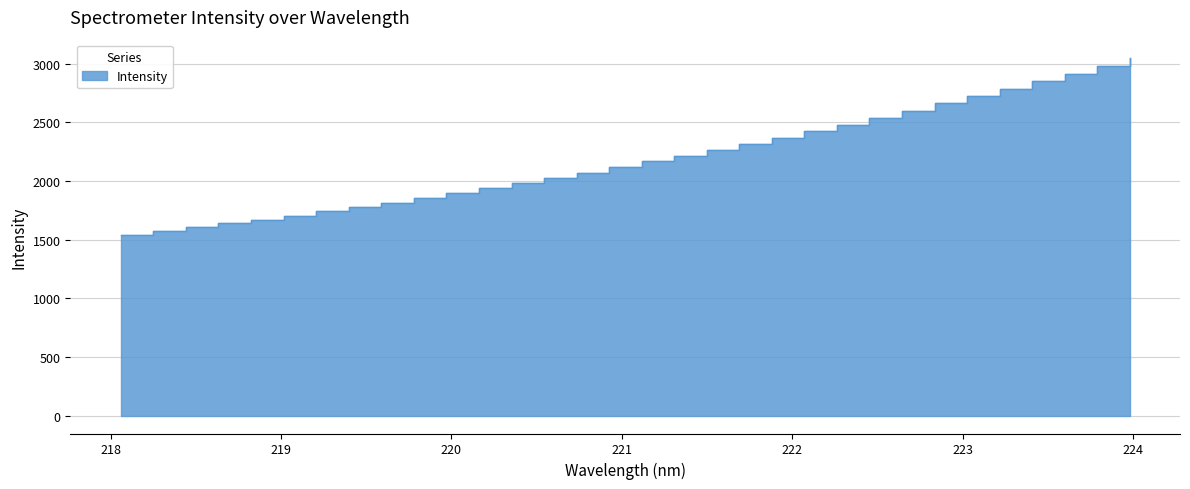

What is the ratio of the value at 218.8244 to the value at 220.9264?

0.8